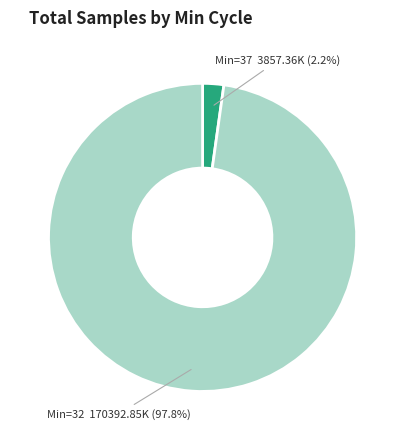

Is there a majority slice in this chart?

Yes